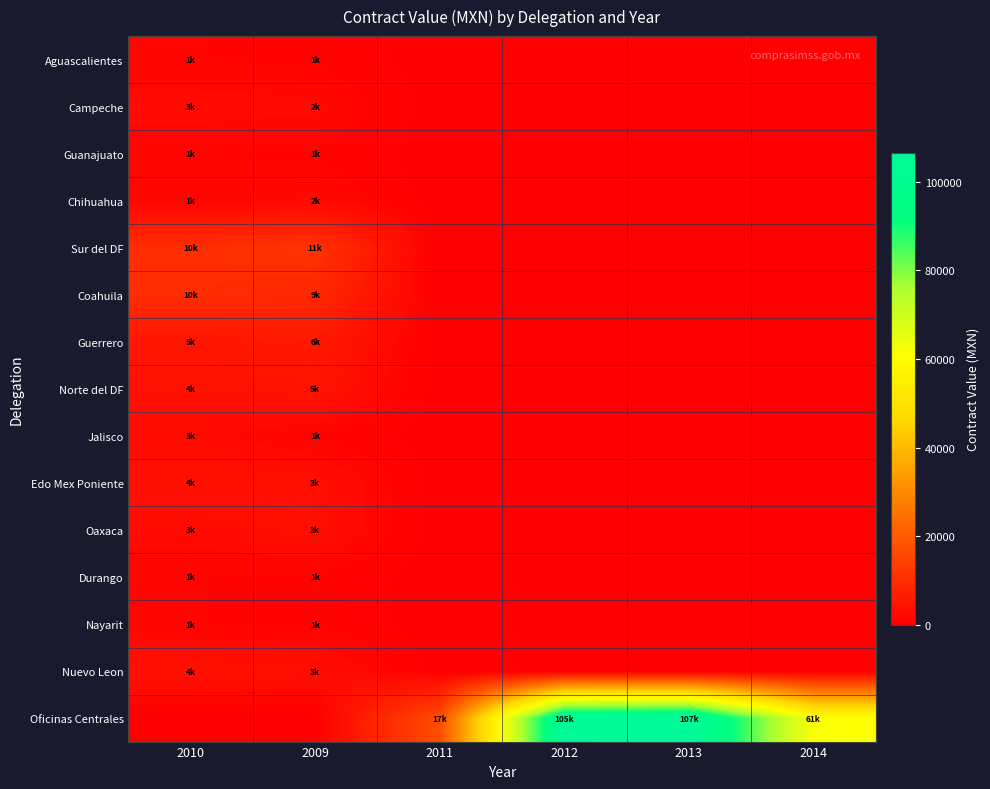

Which has a higher value, 2013 or 2009?

2009